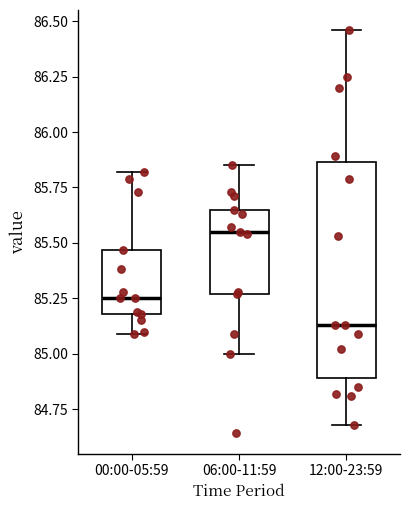

Reading left to right, transcribe this box plot: for each box, give where its median line is, the range the box spans, and where its two whiskers end, as read against the y-axis. The values are not printed on the chart, so give them approximately, as read against the axis.

00:00-05:59: median 85.25, box 85.20 to 85.45, whiskers 85.10 to 85.80
06:00-11:59: median 85.55, box 85.25 to 85.65, whiskers 85.00 to 85.85
12:00-23:59: median 85.15, box 84.90 to 85.85, whiskers 84.70 to 86.45